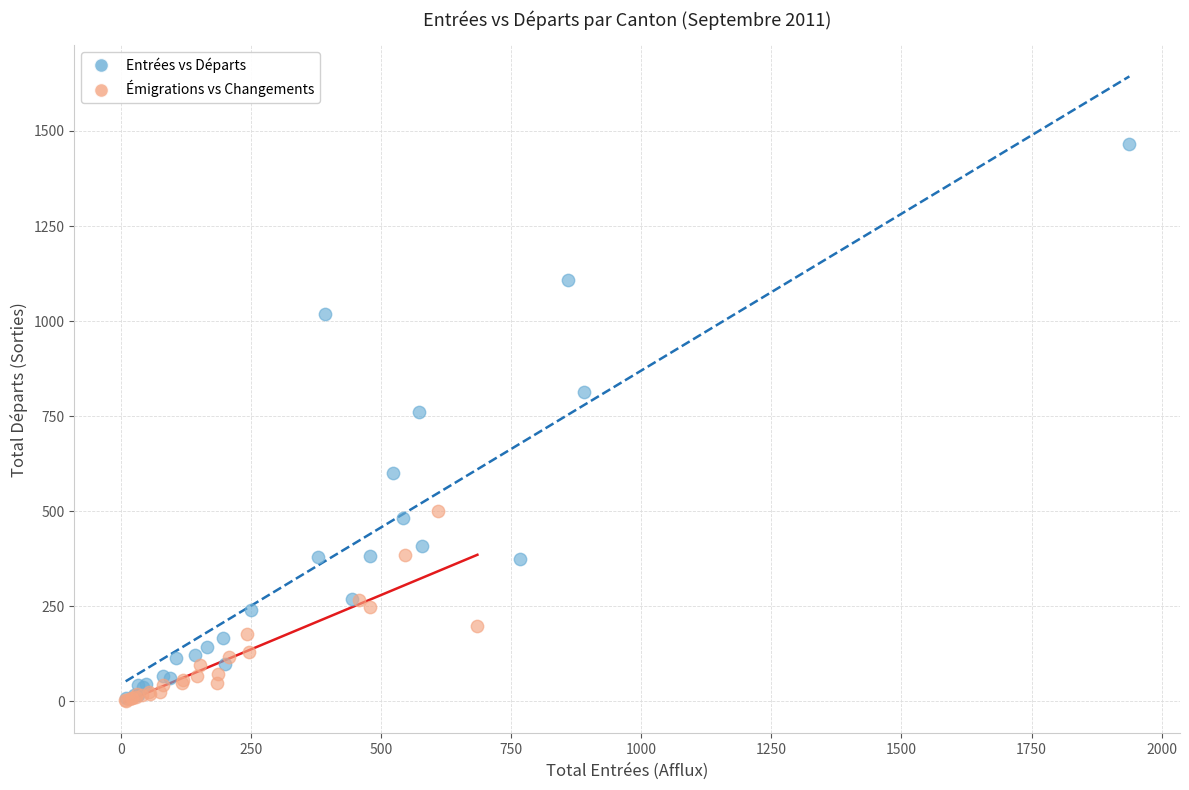

Which series has the widest spread of Y values?

Entrées vs Départs